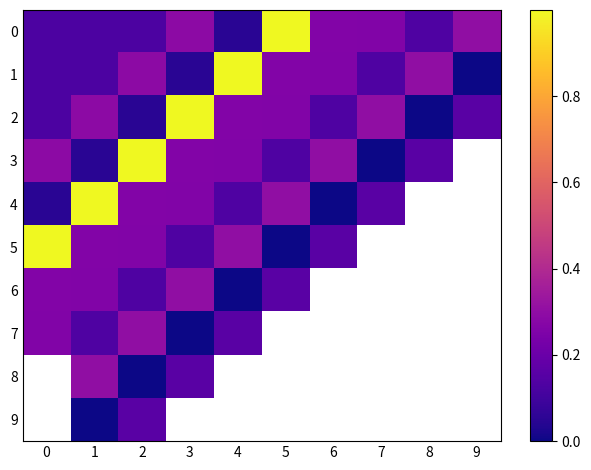

What is the difference between the second highest and second lowest values in the 1 series?

0.3